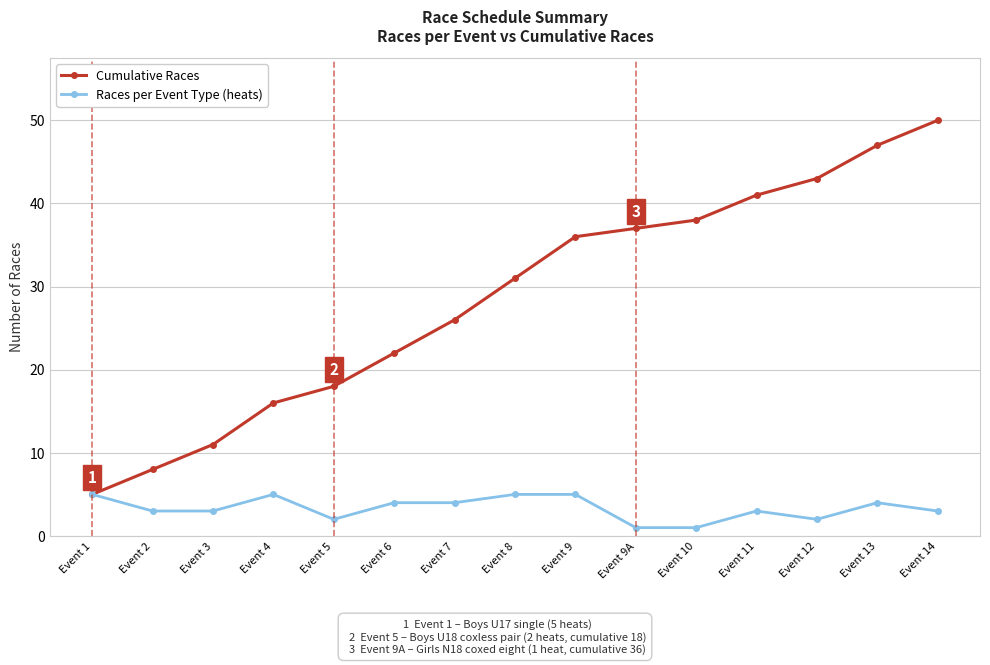

How many lines are shown in the chart?

2